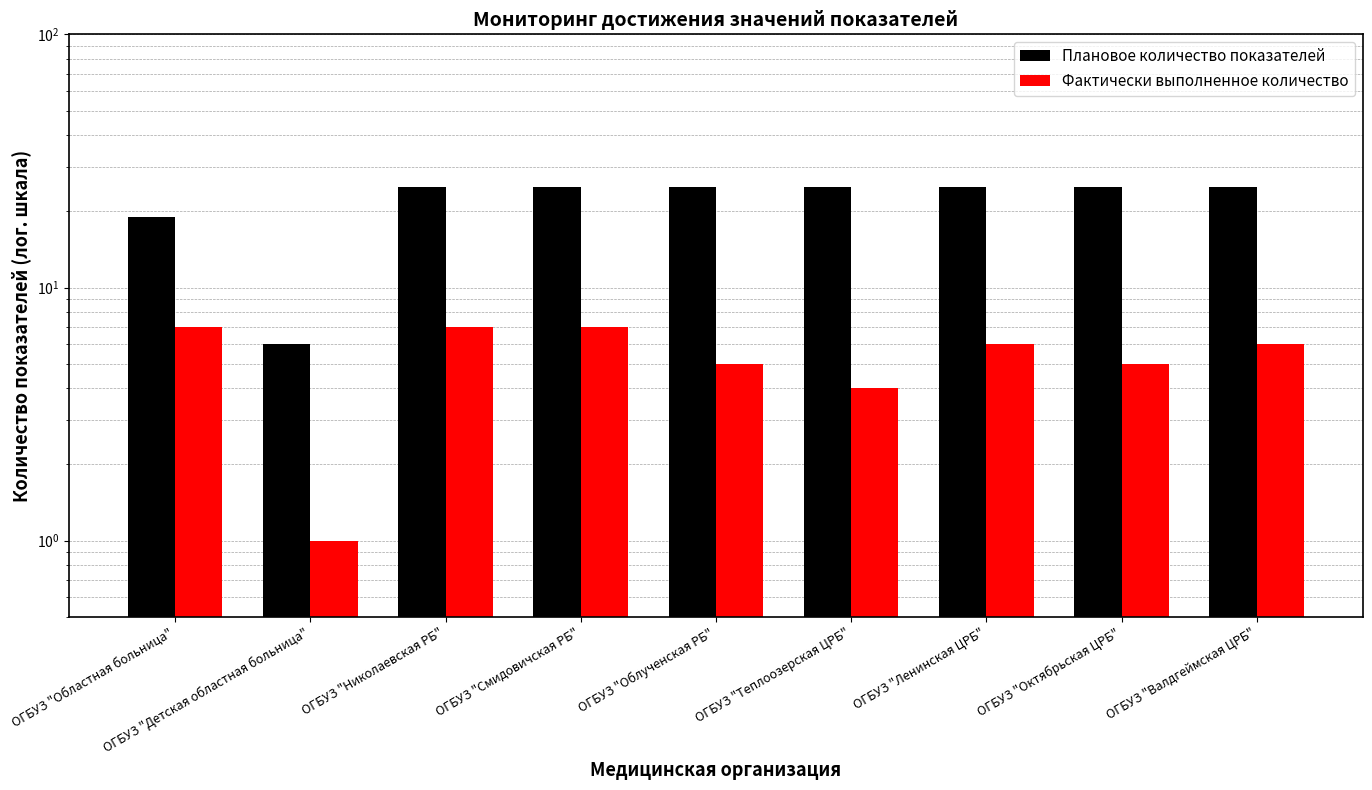

What is the difference between the highest and lowest values at ОГБУЗ "Детская областная больница"?

5